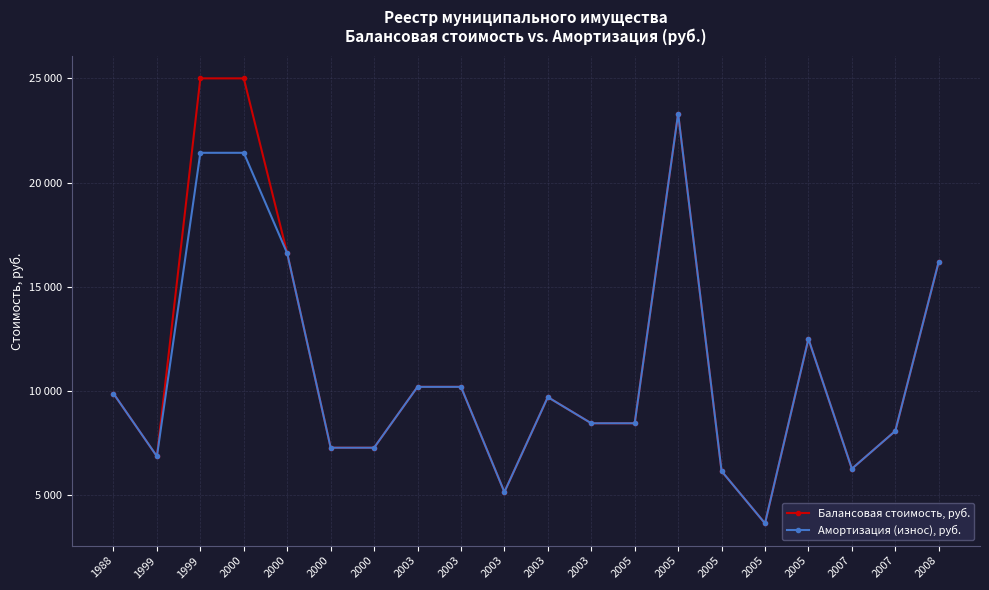

List the series in order of their peak value, lowest first.

Амортизация (износ), руб., Балансовая стоимость, руб.